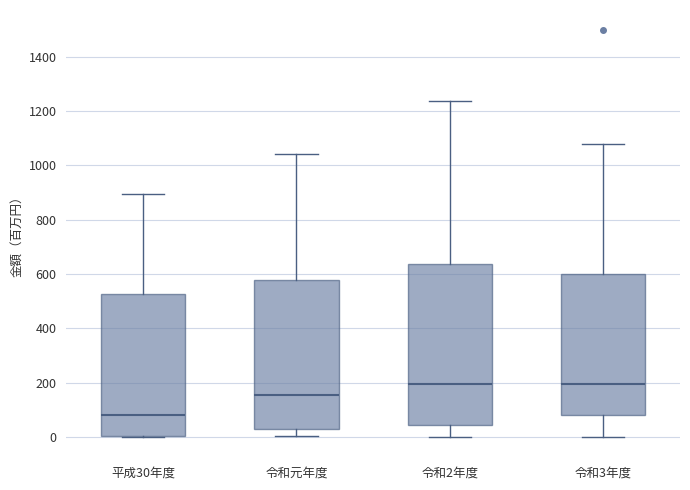

Which box's median line is the lowest?

平成30年度